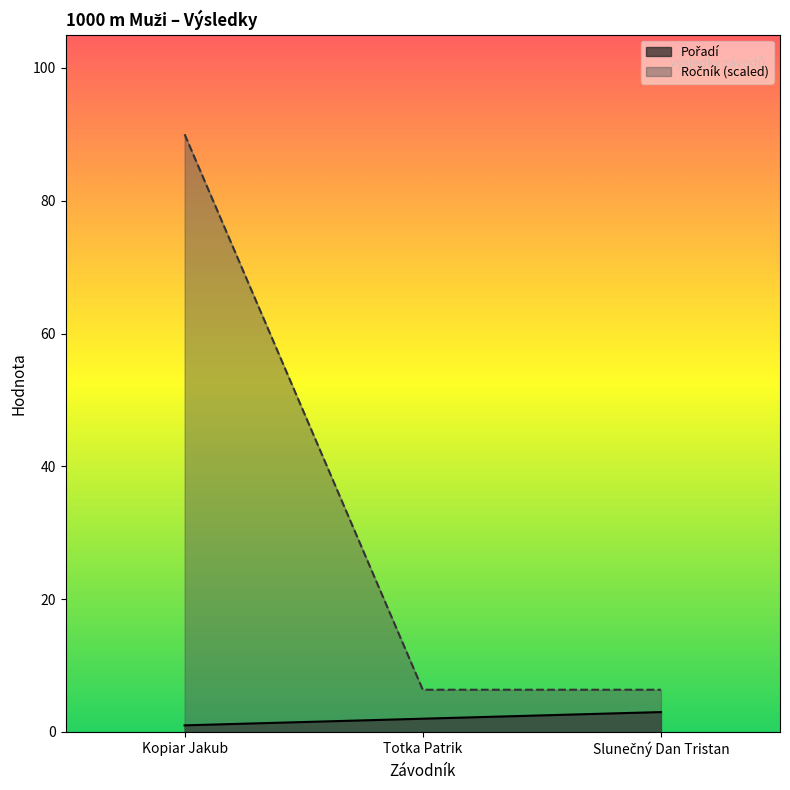

Does the chart display data point markers on the line(s)?

No